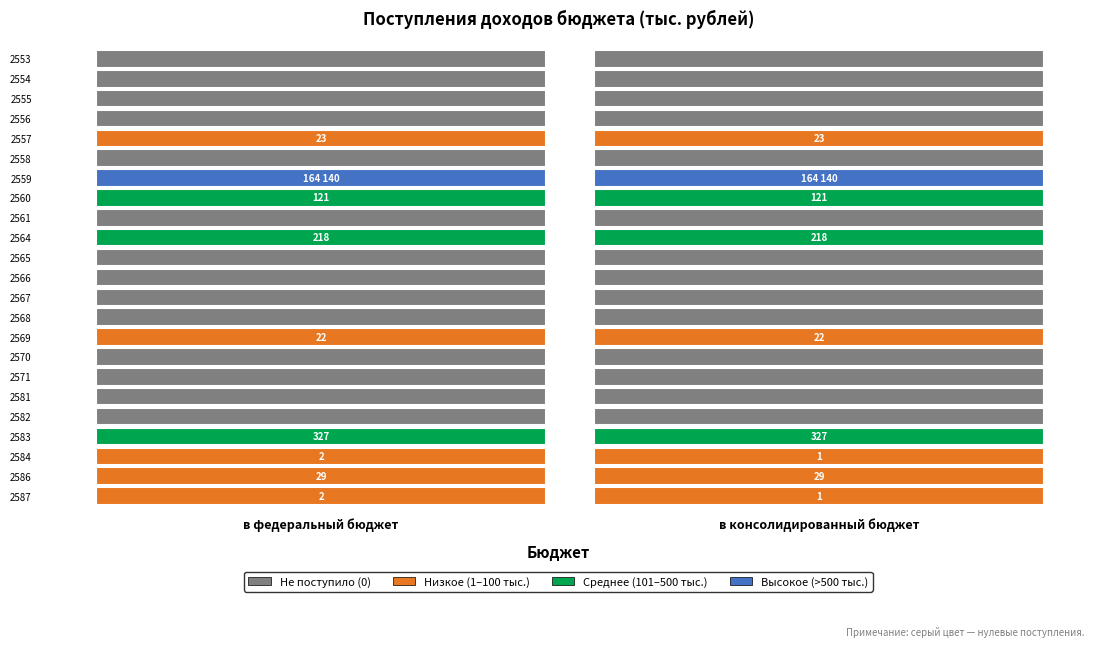

The value of 2554 at 1 is 0. True or false?

True